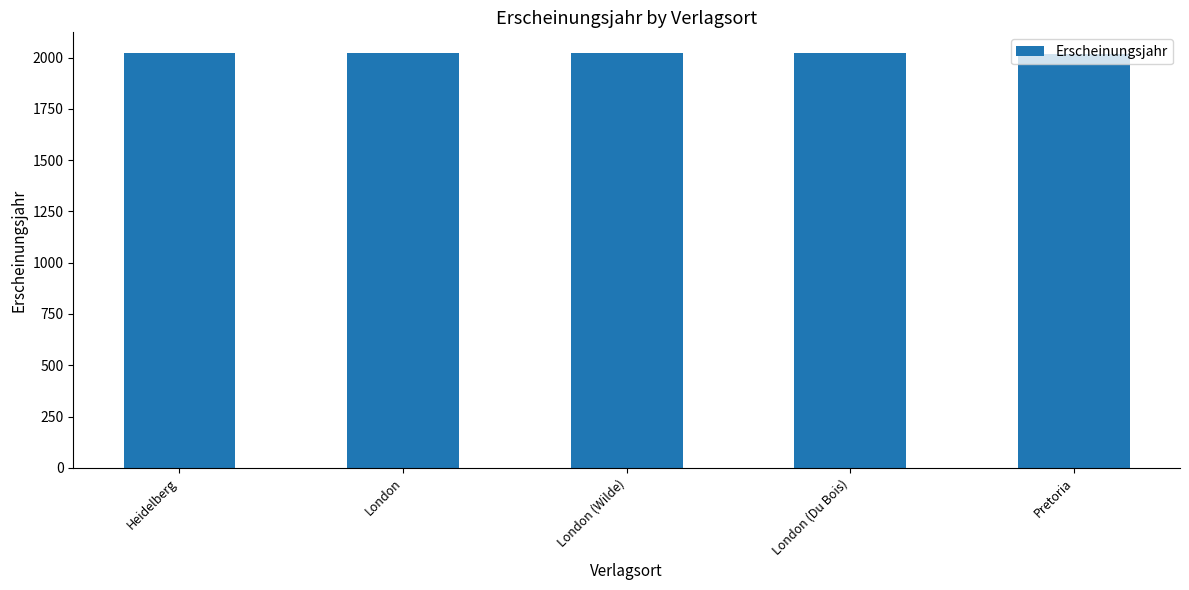

What is the greatest value displayed?

2022